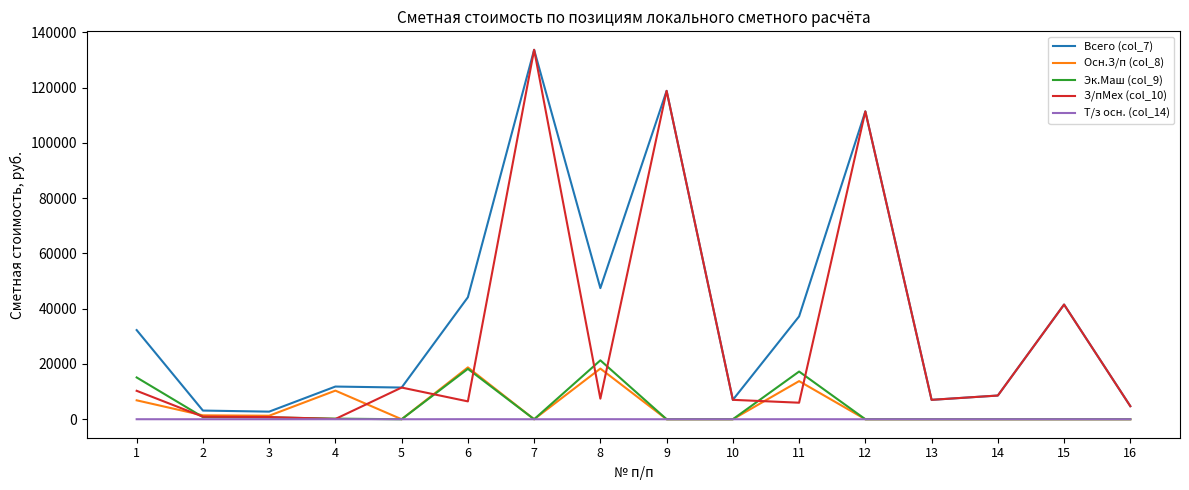

The value of Эк.Маш (col_9) at 14 is 9822.1. True or false?

False